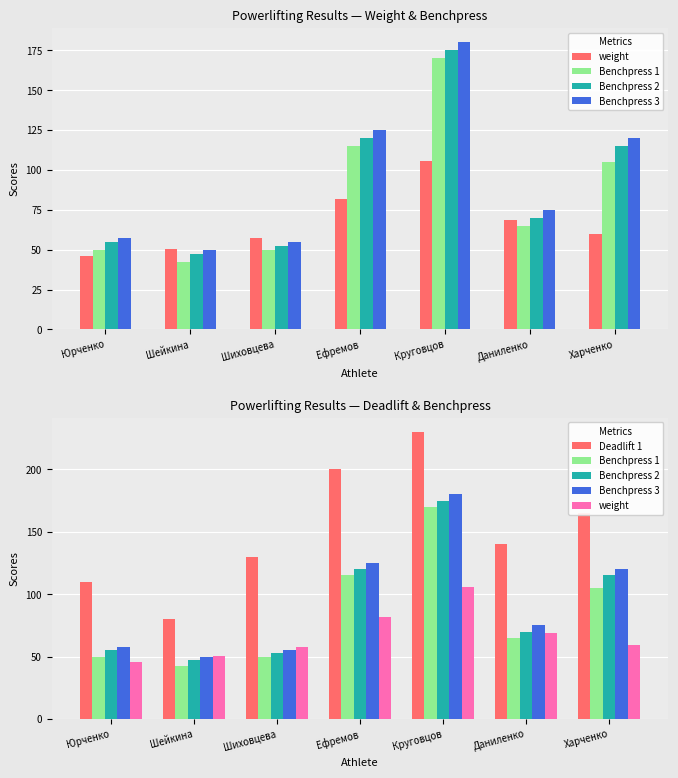

Rank the categories by weight value from highest to lowest.

Круговцов, Ефремов, Даниленко, Харченко, Шиховцева, Шейкина, Юрченко